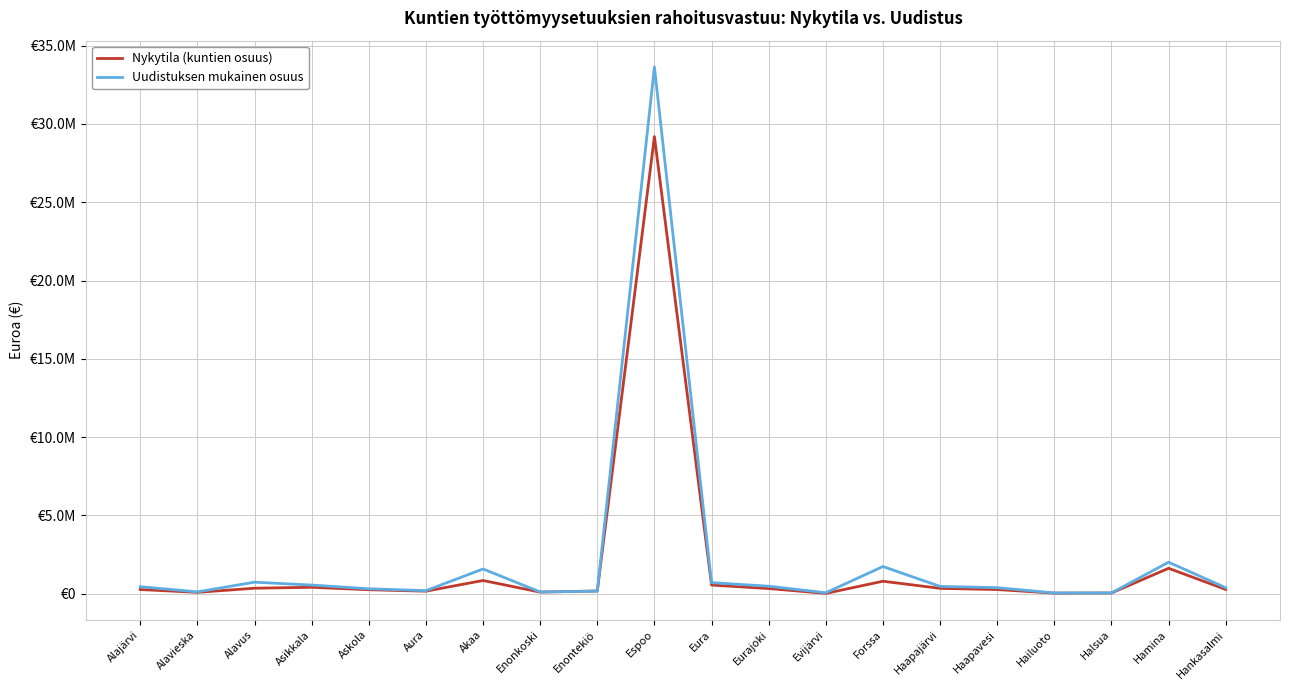

Reading right to left, what are all the values shown in this chart?

Nykytila (kuntien osuus): 277254.3	1627199.1	50285.5	40497.8	269801.0	346789.1	800604.5	24103.3	334235.8	556774.9	29188593.8	181362.5	105084.3	847835.6	165467.3	259039.9	414385.8	355483.2	90688.0	272082.2
Uudistuksen mukainen osuus: 387999.3	2016561.9	54043.3	53014.7	389724.0	471432.9	1739154.1	65932.2	482995.0	710234.9	33632627.2	163573.9	117518.9	1582603.2	199064.2	319751.5	556465.5	740956.6	121309.3	452532.7